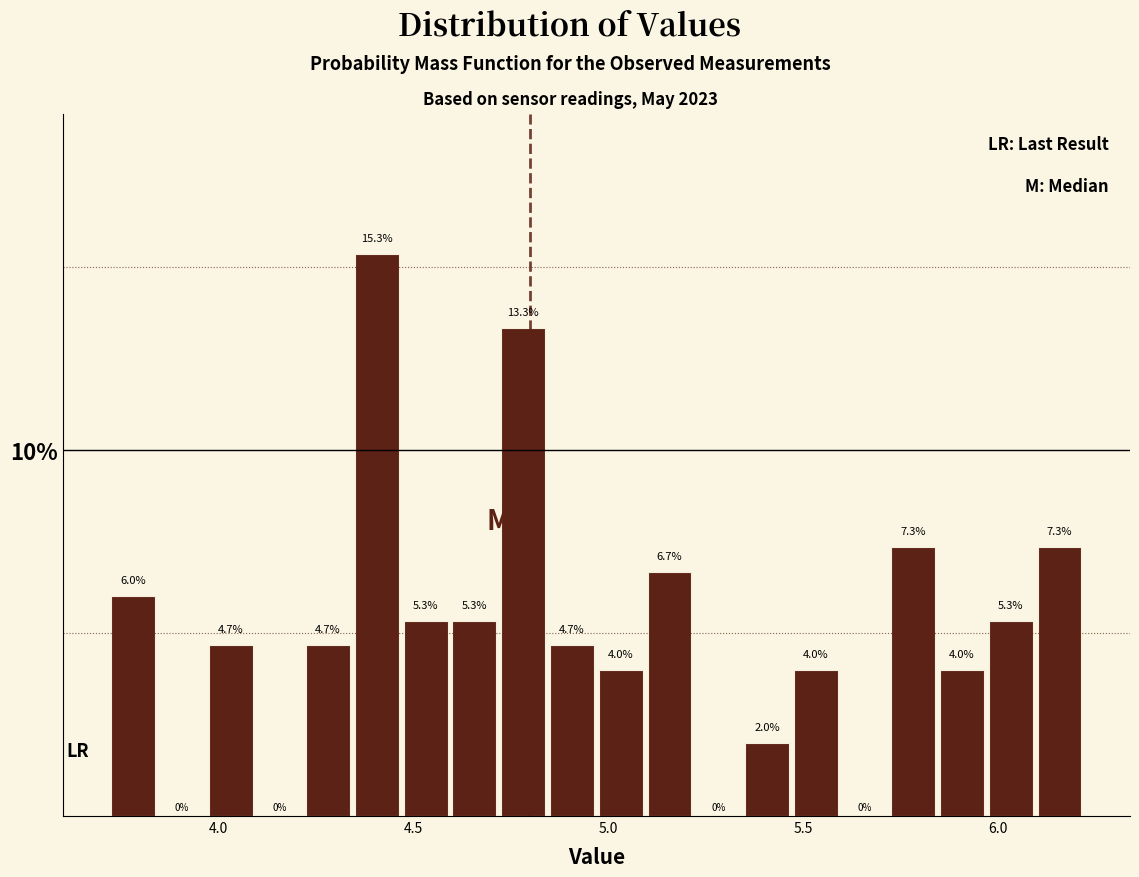

Read against the x-axis, roughly where is the centre of the tallest bar?

4.40